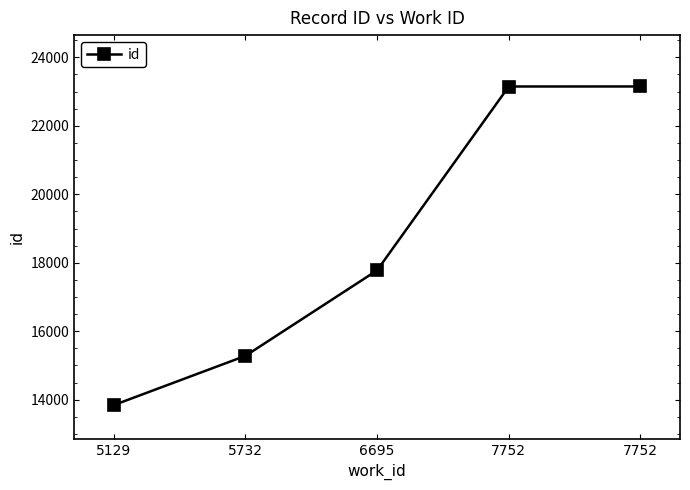

How many values are below 17779?

2